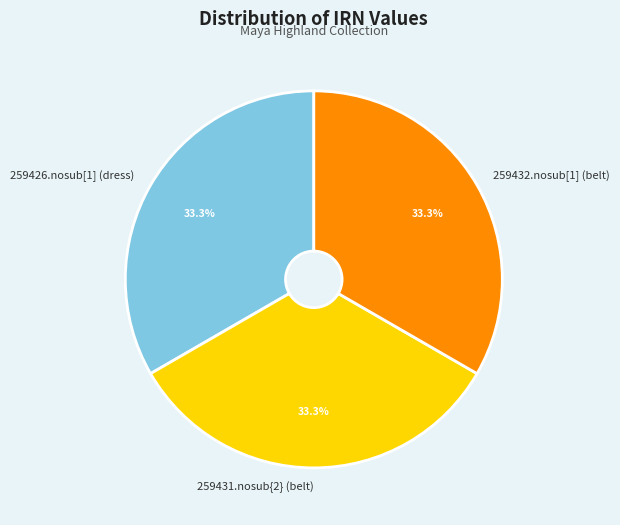

Is 259431.nosub{2} (belt) the majority of the pie?

No